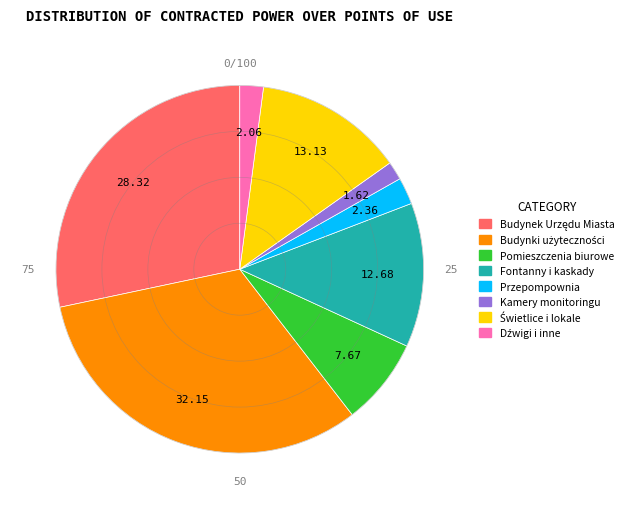

Does any single category account for the majority?

No